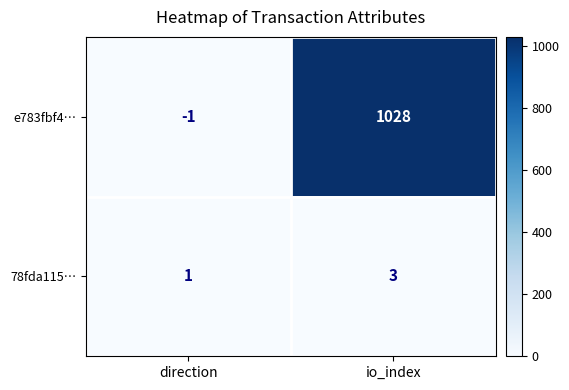

Which series changed the most between direction and io_index?

e783fbf4…